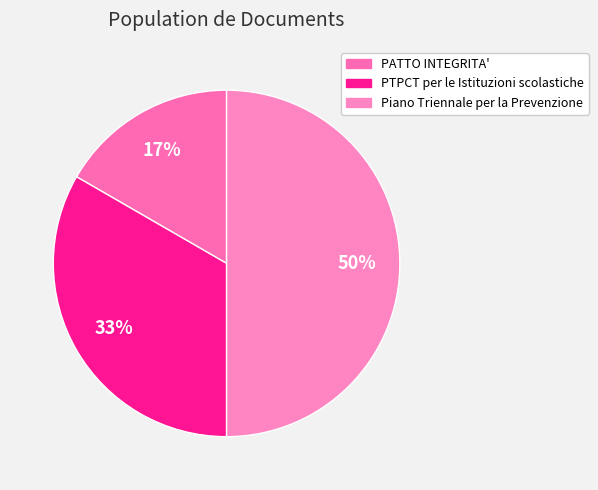

What is the smallest slice in the pie chart?

PATTO INTEGRITA'